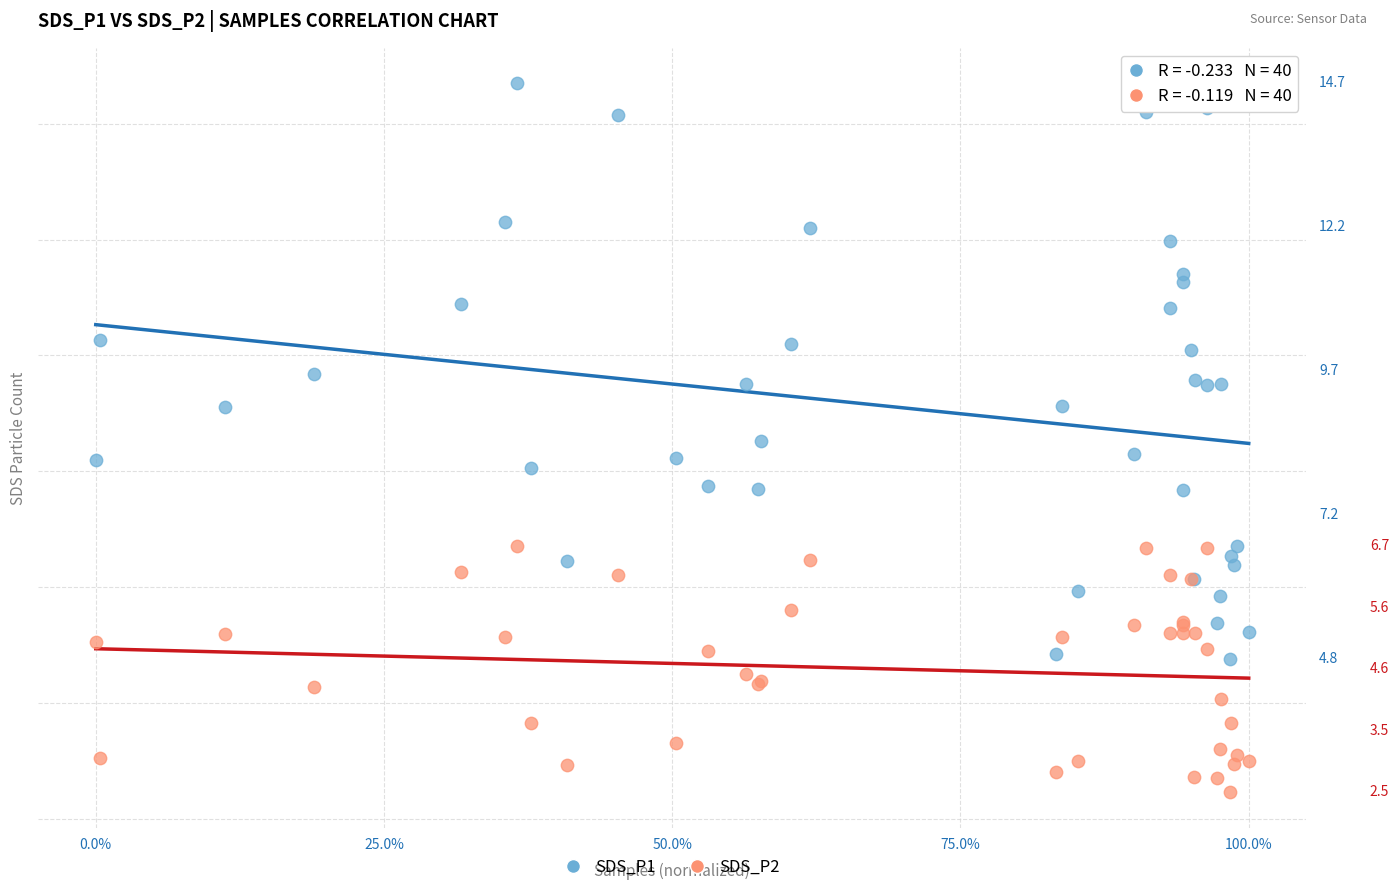

Which series contains the lowest Y value?

SDS_P2